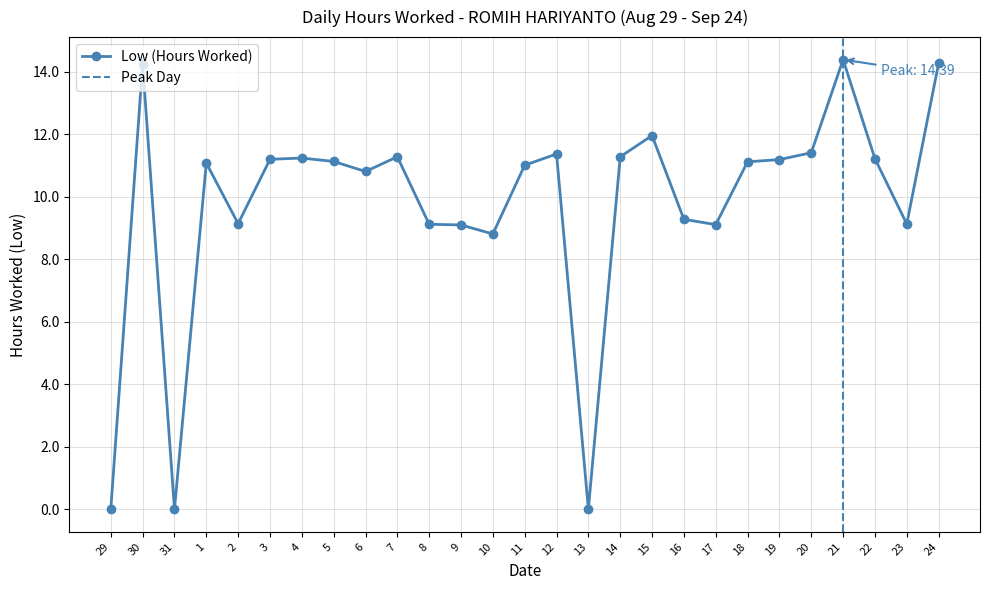

Rank the categories by value from highest to lowest.

21, 24, 30, 15, 20, 12, 7, 14, 4, 22, 3, 19, 5, 18, 1, 11, 6, 16, 2, 23, 8, 17, 9, 10, 29, 31, 13